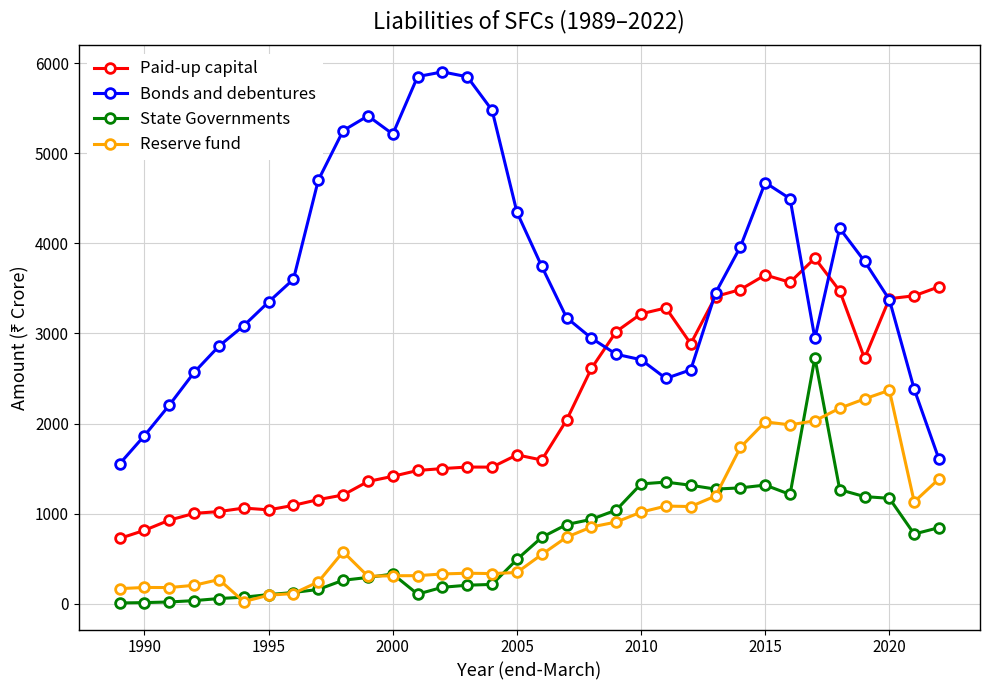

What are all the series names shown in the legend?

Paid-up capital, Bonds and debentures, State Governments, Reserve fund